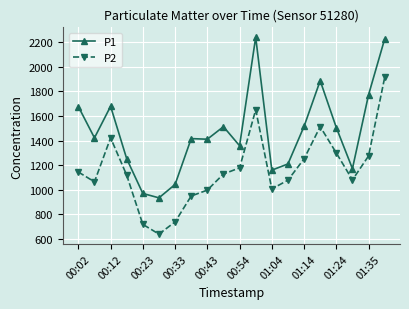

Rank the series by their maximum value, from lowest to highest.

P2, P1